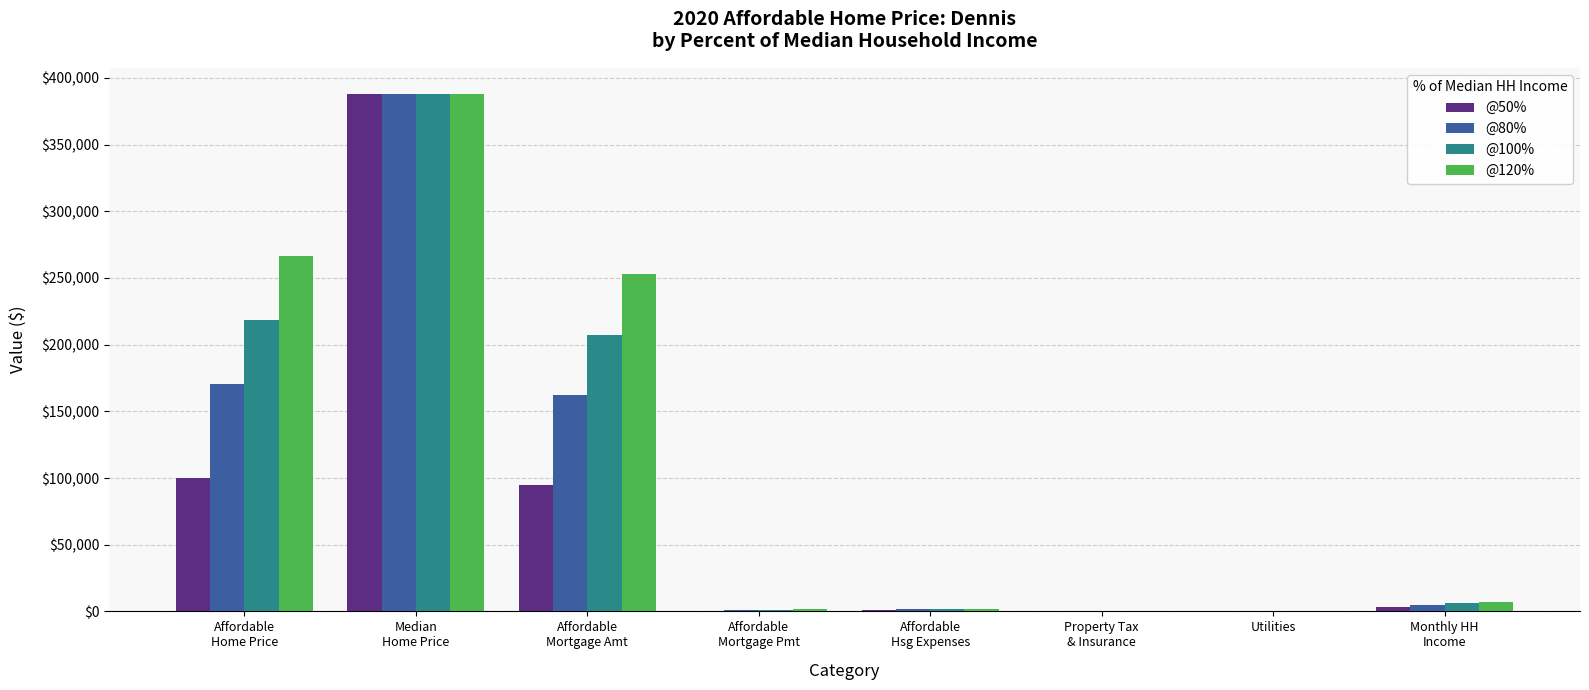

What is the sum of all @100% values?

823534.3